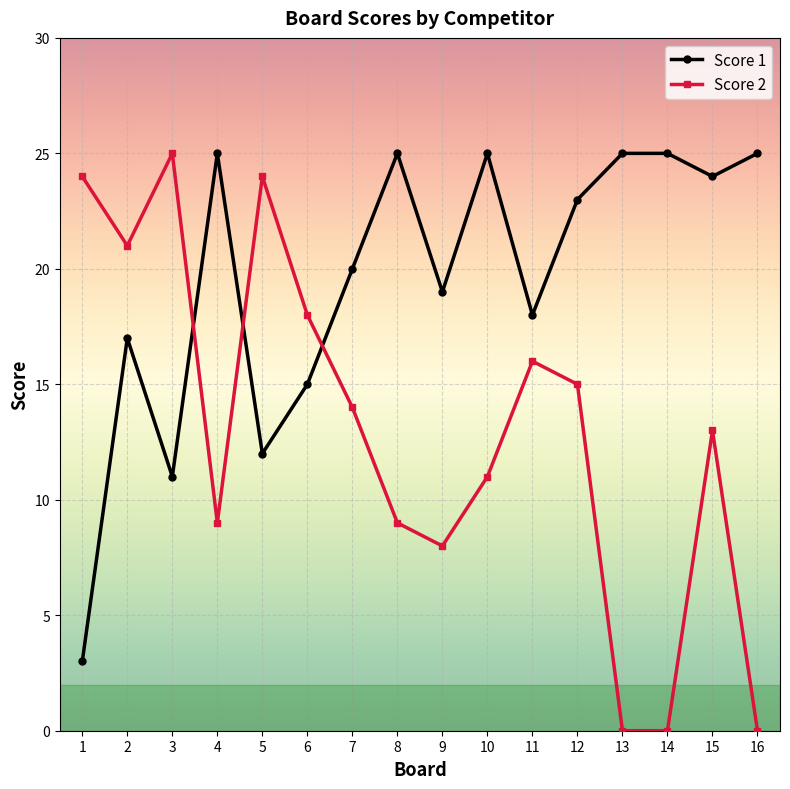

Which category has the lowest value in the Score 1 series?

1